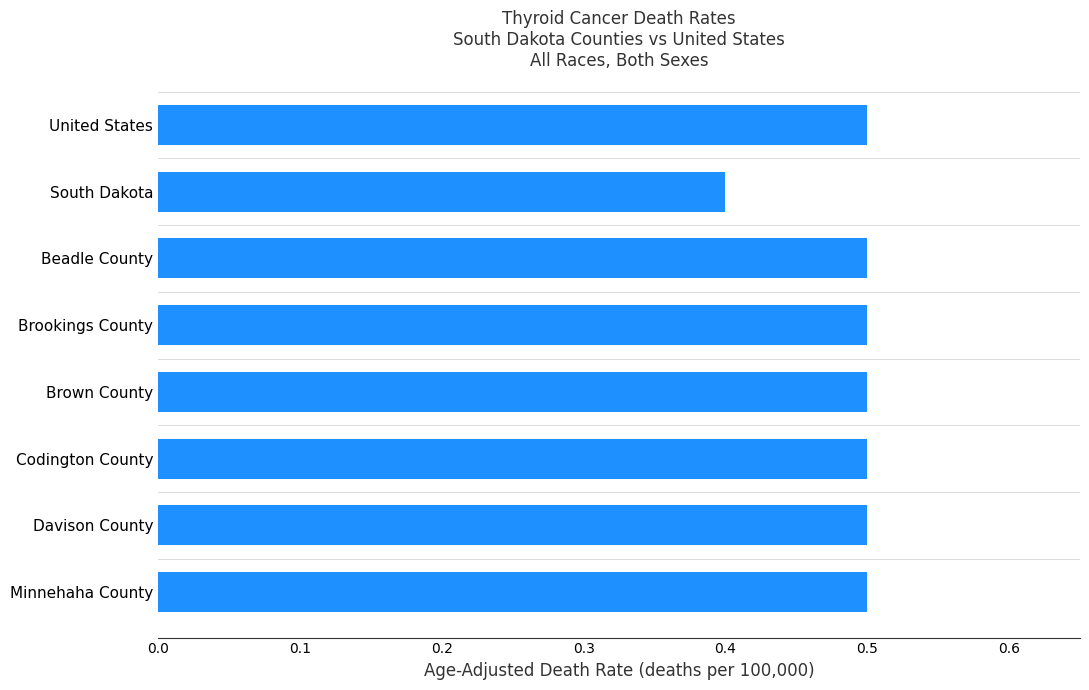

Reading top to bottom, transcribe all the data shown in this chart.

United States=0.5	South Dakota=0.4	Beadle County=0.5	Brookings County=0.5	Brown County=0.5	Codington County=0.5	Davison County=0.5	Minnehaha County=0.5